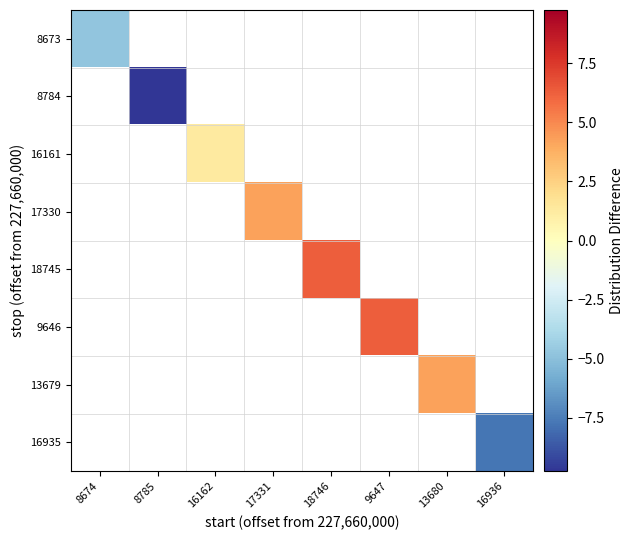

At which category does the chart reach its peak across all series?

18746